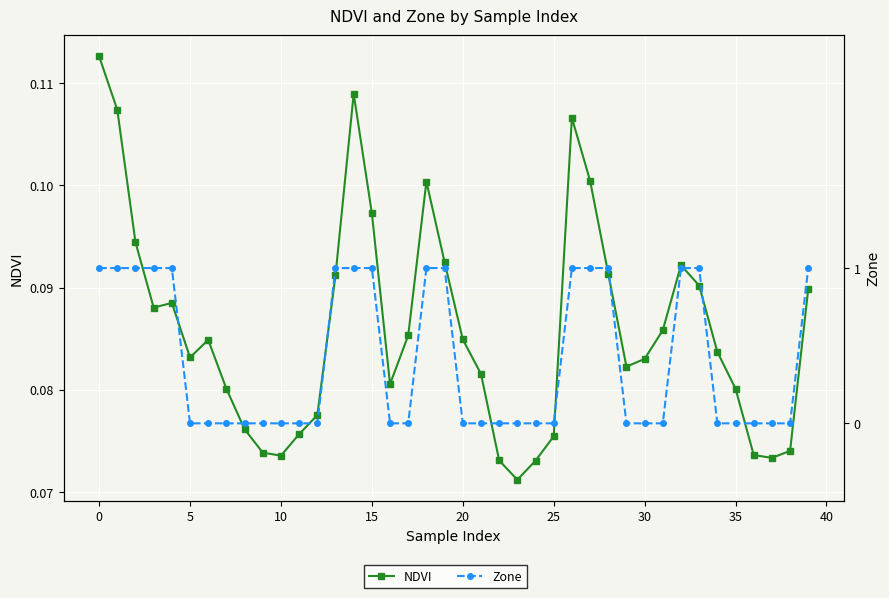

Reading right to left, what are all the values shown in this chart?

NDVI: 0.1	0.1	0.1	0.1	0.1	0.1	0.1	0.1	0.1	0.1	0.1	0.1	0.1	0.1	0.1	0.1	0.1	0.1	0.1	0.1	0.1	0.1	0.1	0.1	0.1	0.1	0.1	0.1	0.1	0.1	0.1	0.1	0.1	0.1	0.1	0.1	0.1	0.1	0.1	0.1
Zone: 1.0	0.0	0.0	0.0	0.0	0.0	1.0	1.0	0.0	0.0	0.0	1.0	1.0	1.0	0.0	0.0	0.0	0.0	0.0	0.0	1.0	1.0	0.0	0.0	1.0	1.0	1.0	0.0	0.0	0.0	0.0	0.0	0.0	0.0	0.0	1.0	1.0	1.0	1.0	1.0